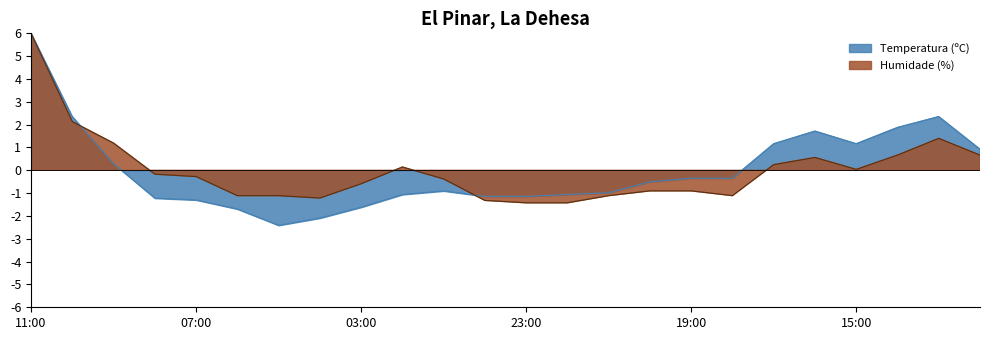

At which category is the sum across all series the highest?

11:00